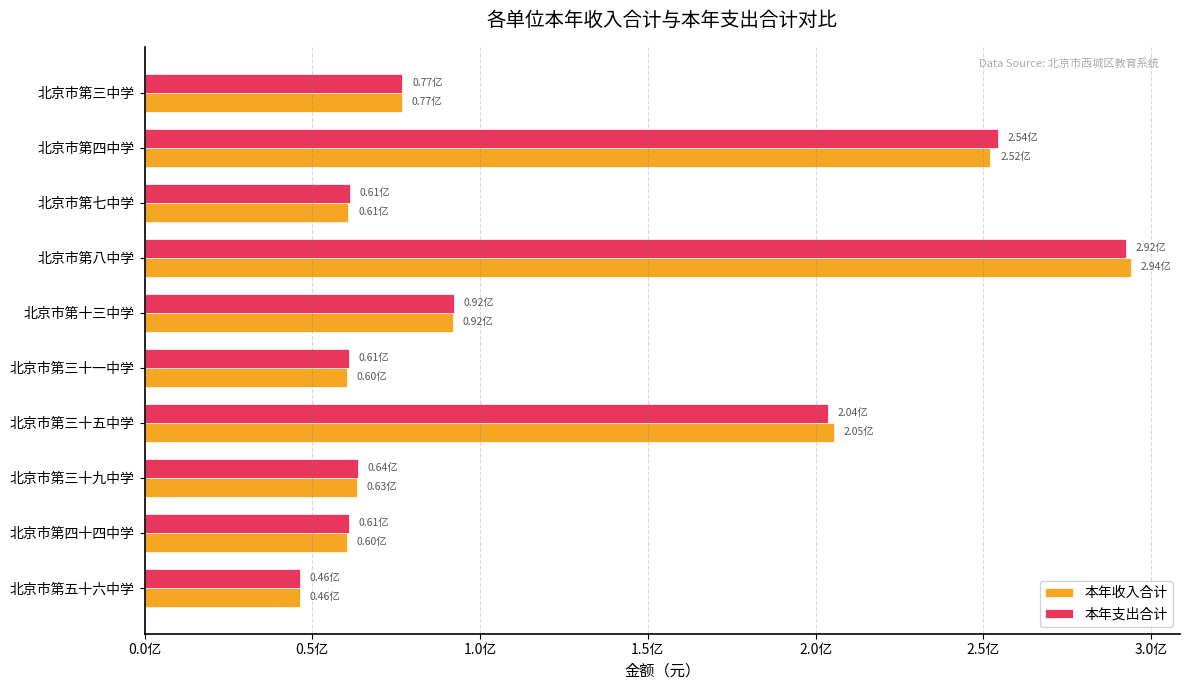

What is the highest value of the 本年收入合计 series?

293921214.1